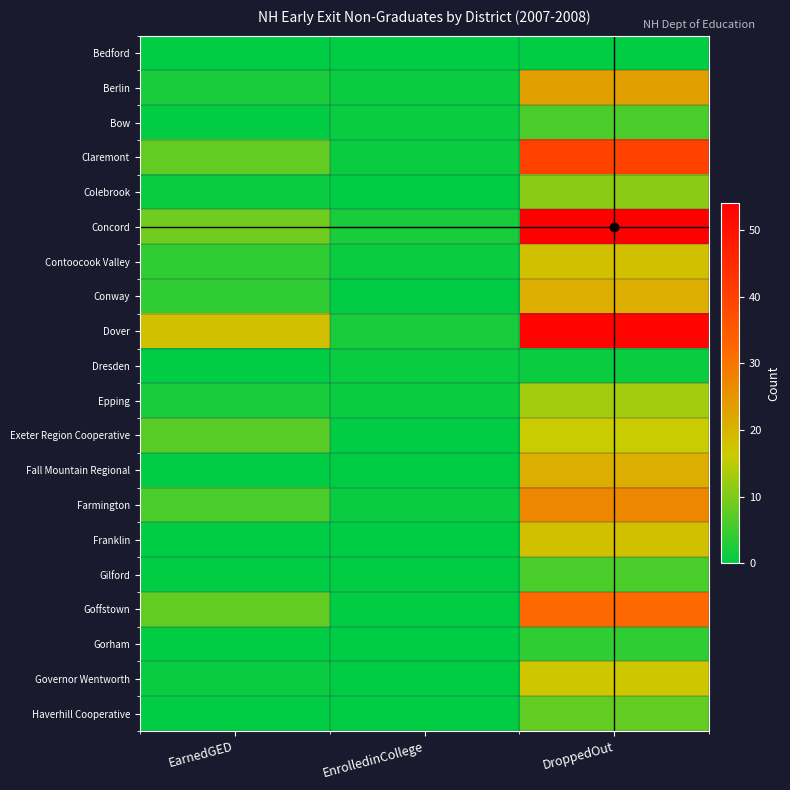

Which series has the largest total across all categories?

Dover